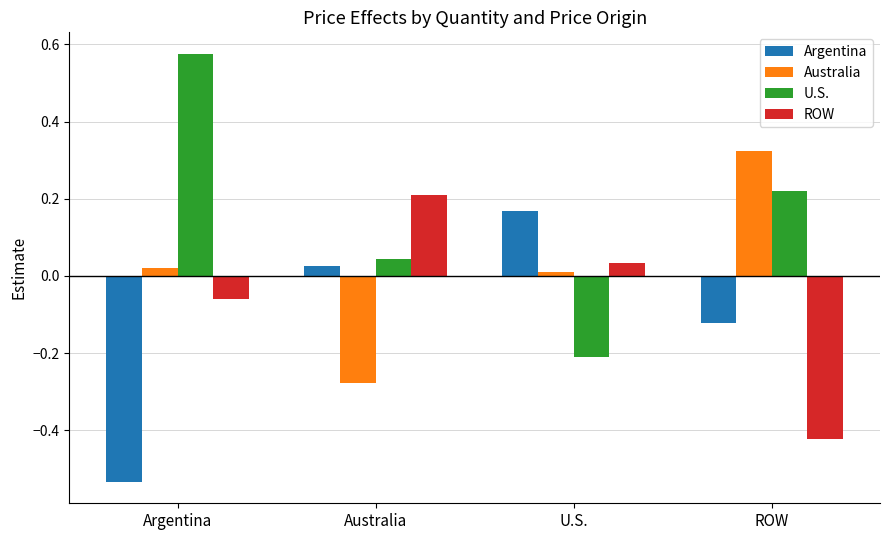

What is the difference between the maximum and minimum values in the Argentina series?

0.7